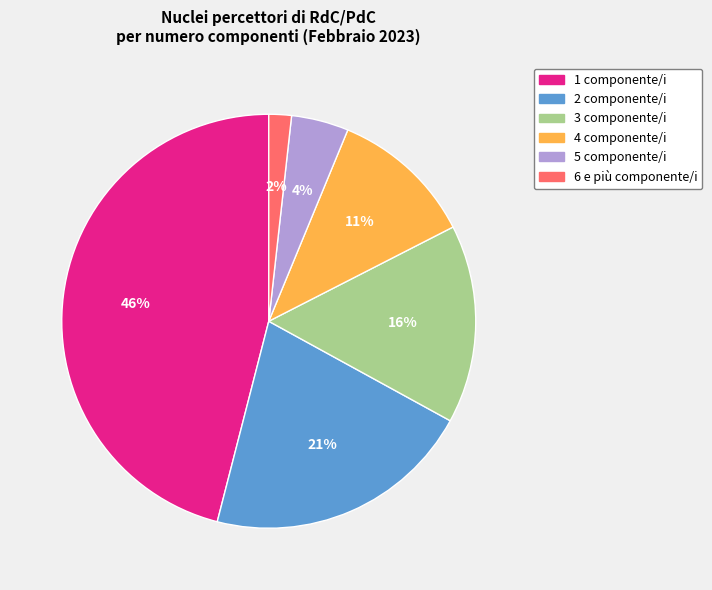

Rank the categories by value from lowest to highest.

6 e più, 5, 4, 3, 2, 1